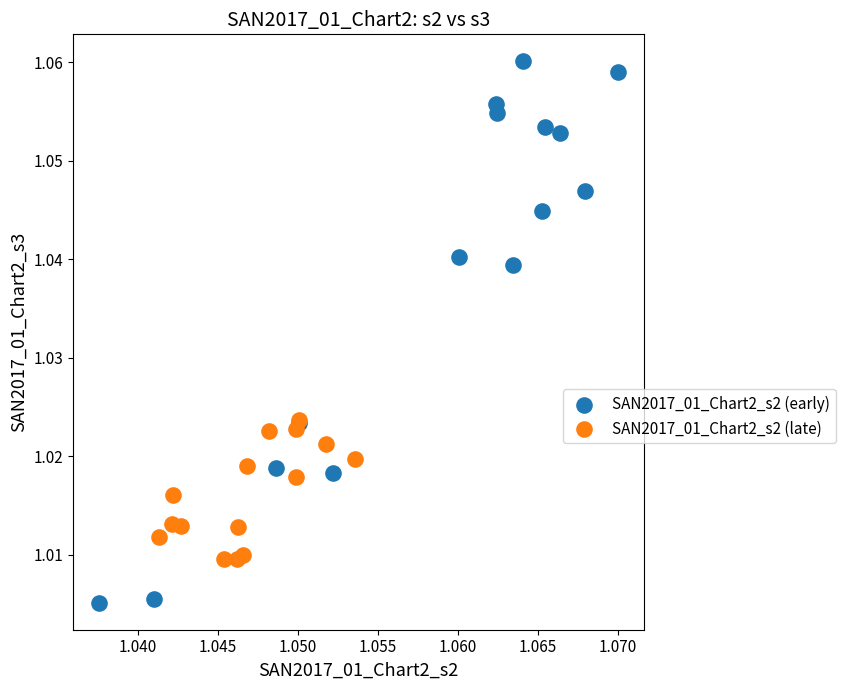

What are all the series names shown in the legend?

SAN2017_01_Chart2_s2 (early), SAN2017_01_Chart2_s2 (late)